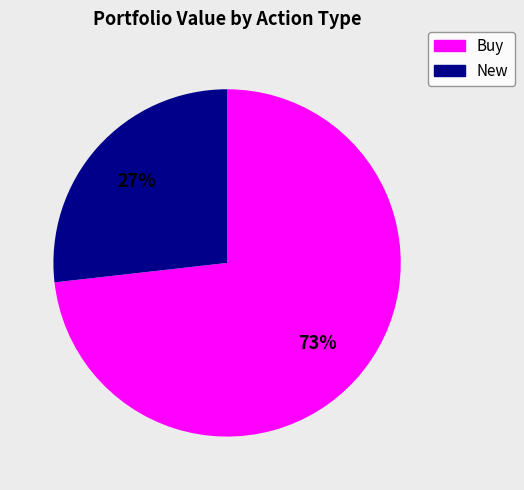

Is there any slice that represents more than half of the pie?

Yes